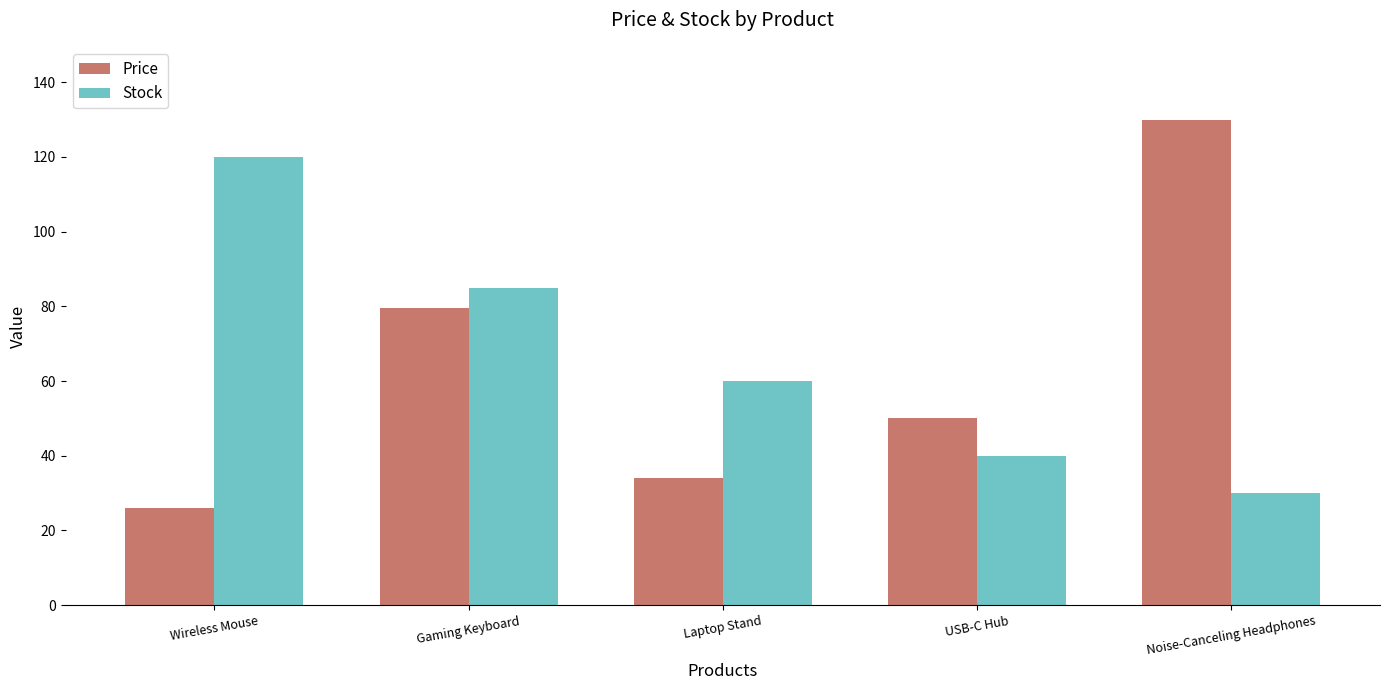

List the labels in order of Stock value, smallest first.

Noise-Canceling Headphones, USB-C Hub, Laptop Stand, Gaming Keyboard, Wireless Mouse